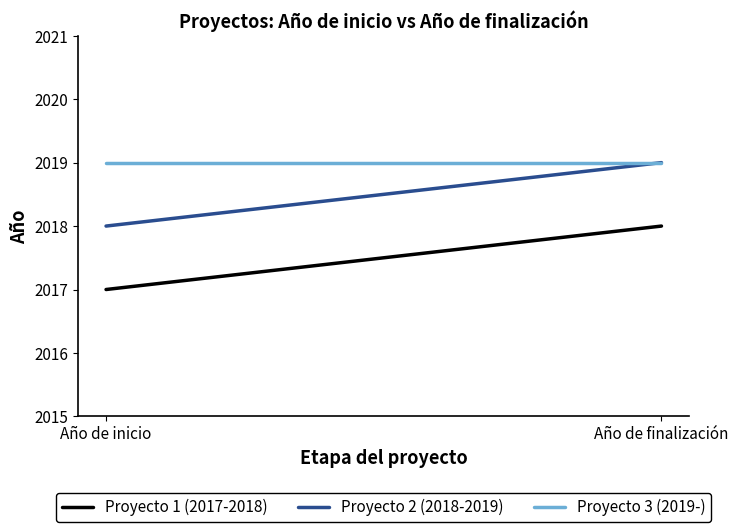

At which category is the sum across all series the highest?

Año de finalización